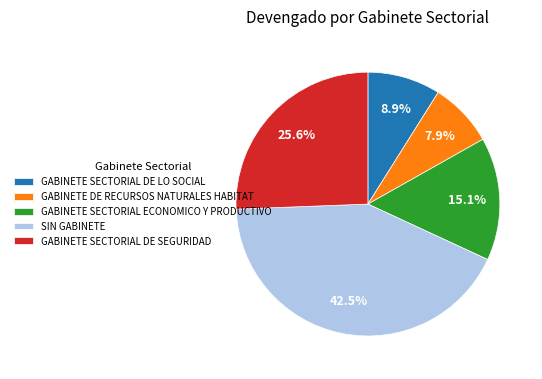

To the nearest percent, what is the difference between the largest and smallest slice percentages?

35%